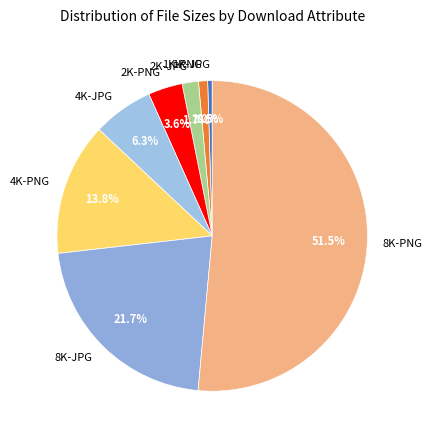

Between 1K-PNG and 2K-JPG, which is larger?

2K-JPG